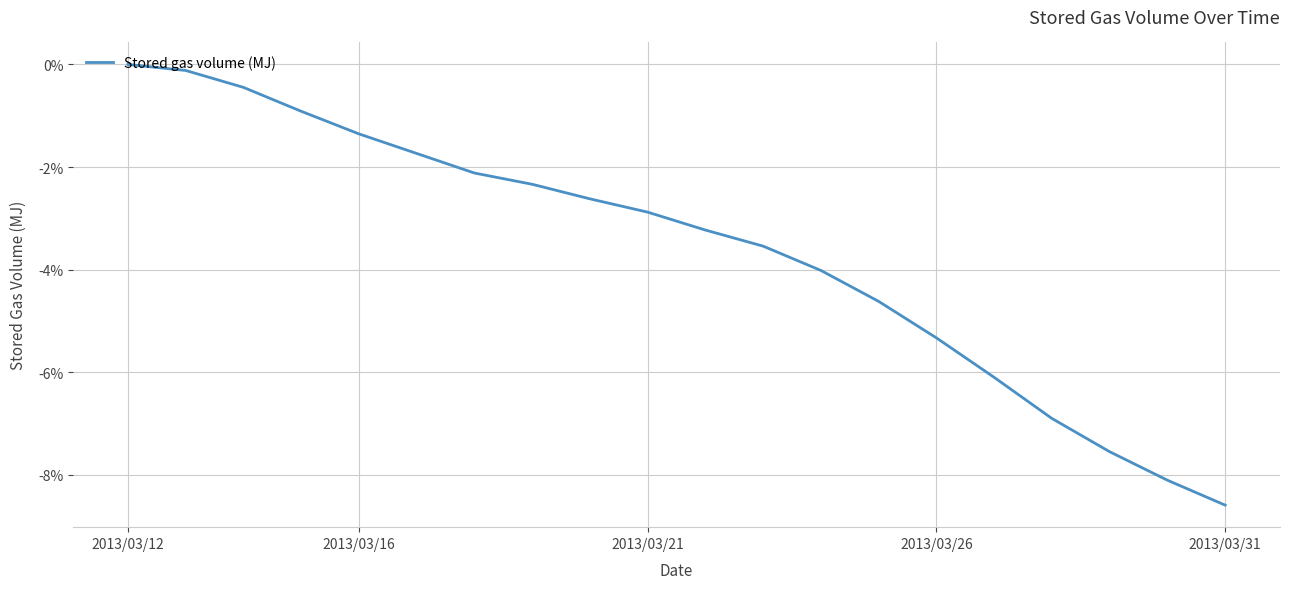

What is the difference between the maximum and minimum values?

8.6